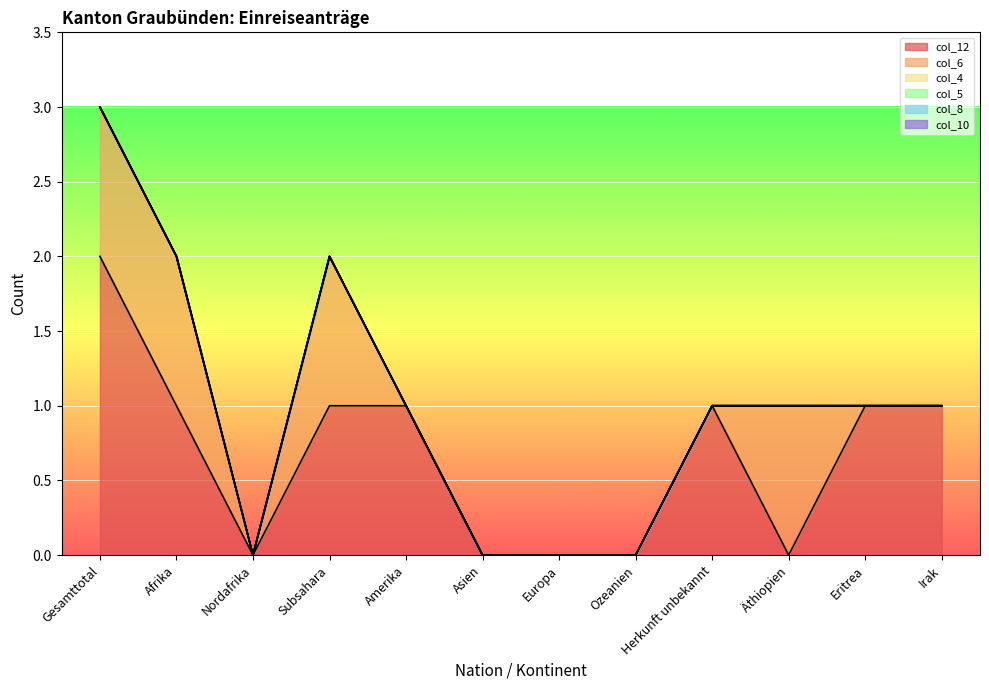

What are all the series names shown in the legend?

col_12, col_6, col_4, col_5, col_8, col_10